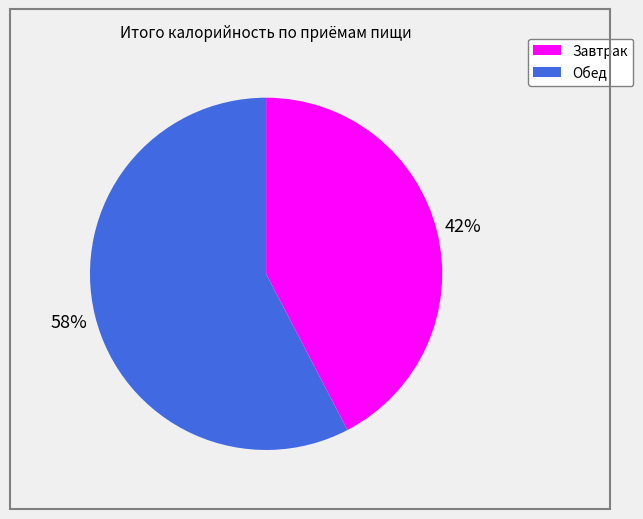

The Завтрак slice represents 57% of the pie. True or false?

False